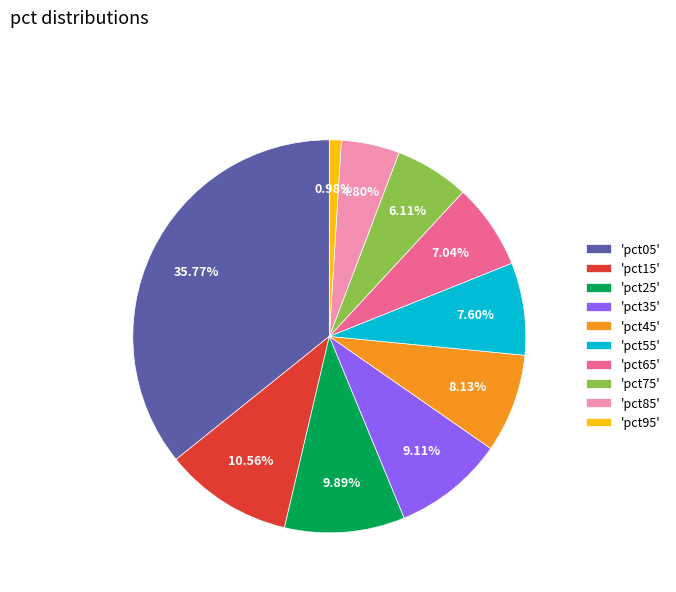

Combined, do 'pct05' and 'pct25' account for over 50%?

No